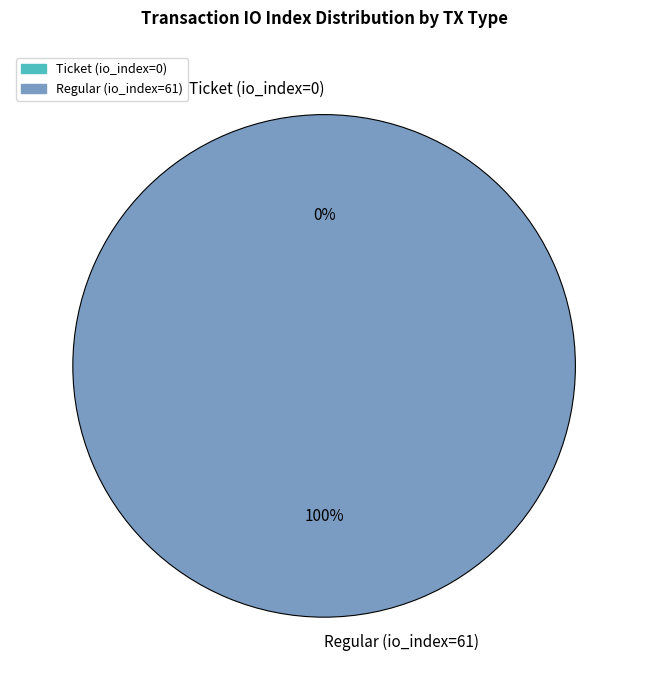

Count the number of slices in the pie.

2